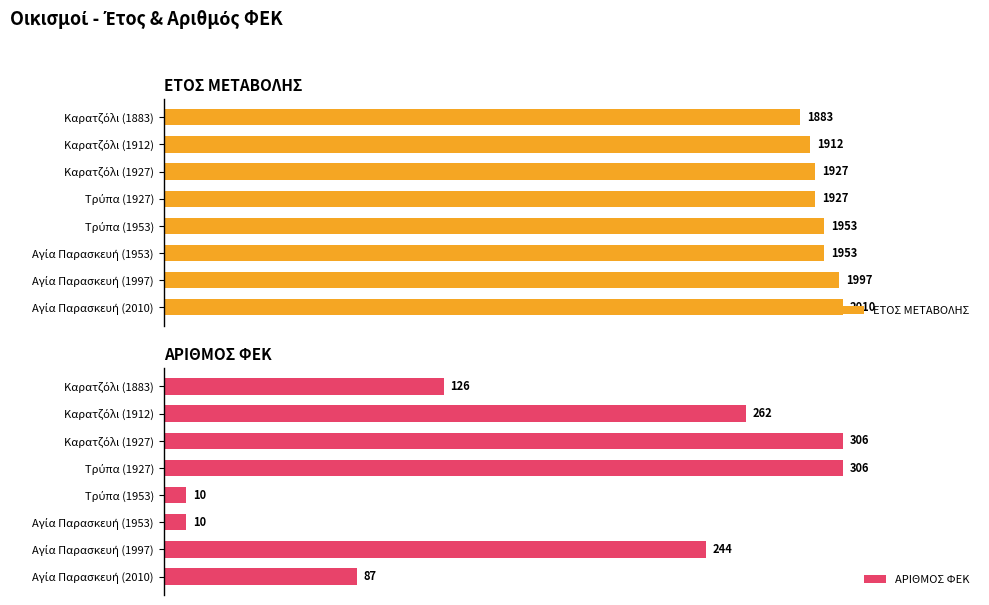

Rank the series by their maximum value, from lowest to highest.

ΕΤΟΣ ΜΕΤΑΒΟΛΗΣ, ΑΡΙΘΜΟΣ ΦΕΚ